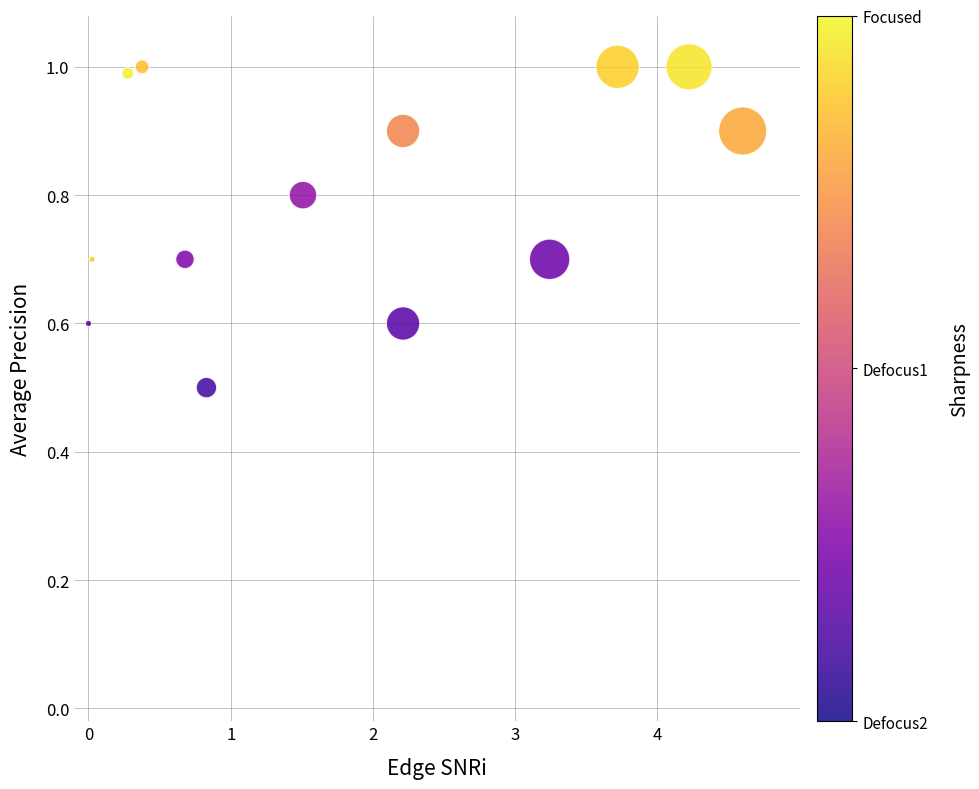

What is the range of Y values (max minus min)?

0.5